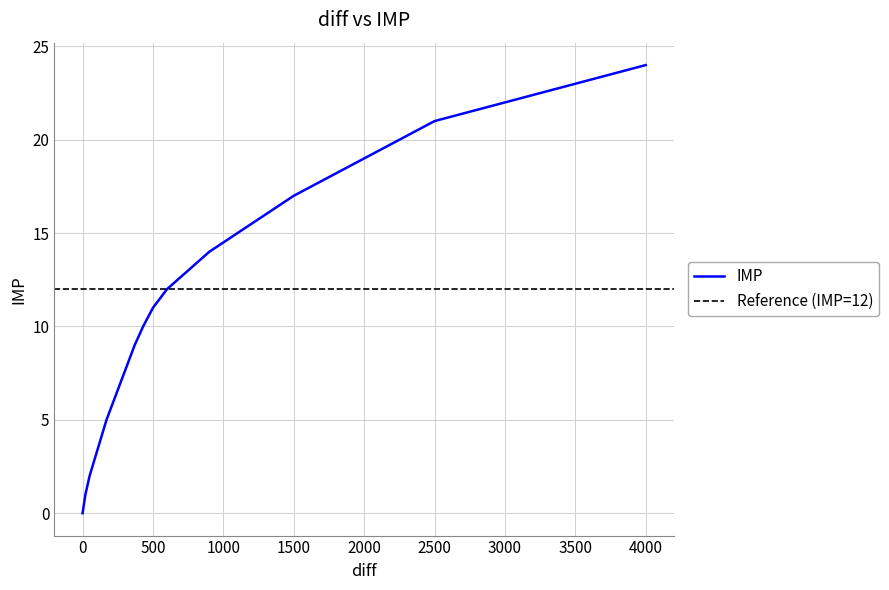

The IMP series shows 8 at 0. True or false?

False